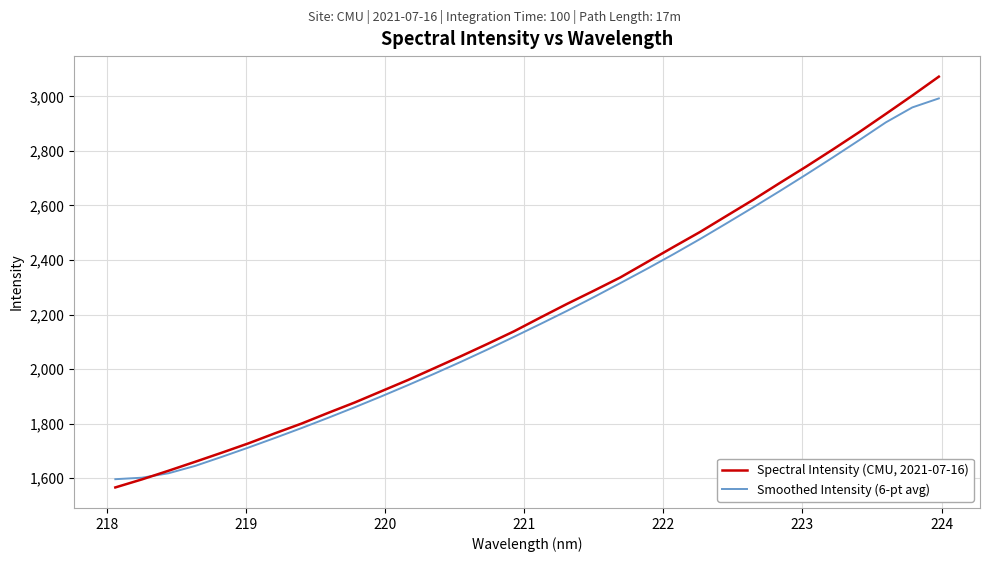

What is the difference between the second highest and minimum values in the Smoothed Intensity (6-pt avg) series?

1363.7